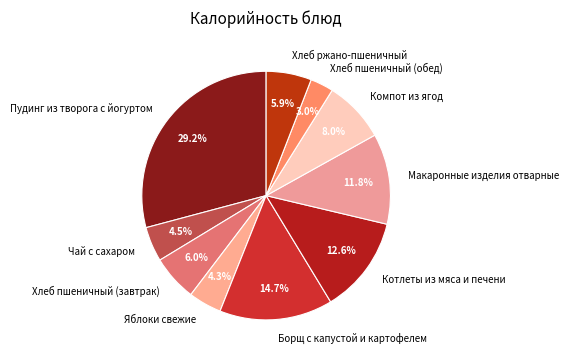

Which slice is the largest?

Пудинг из творога с йогуртом